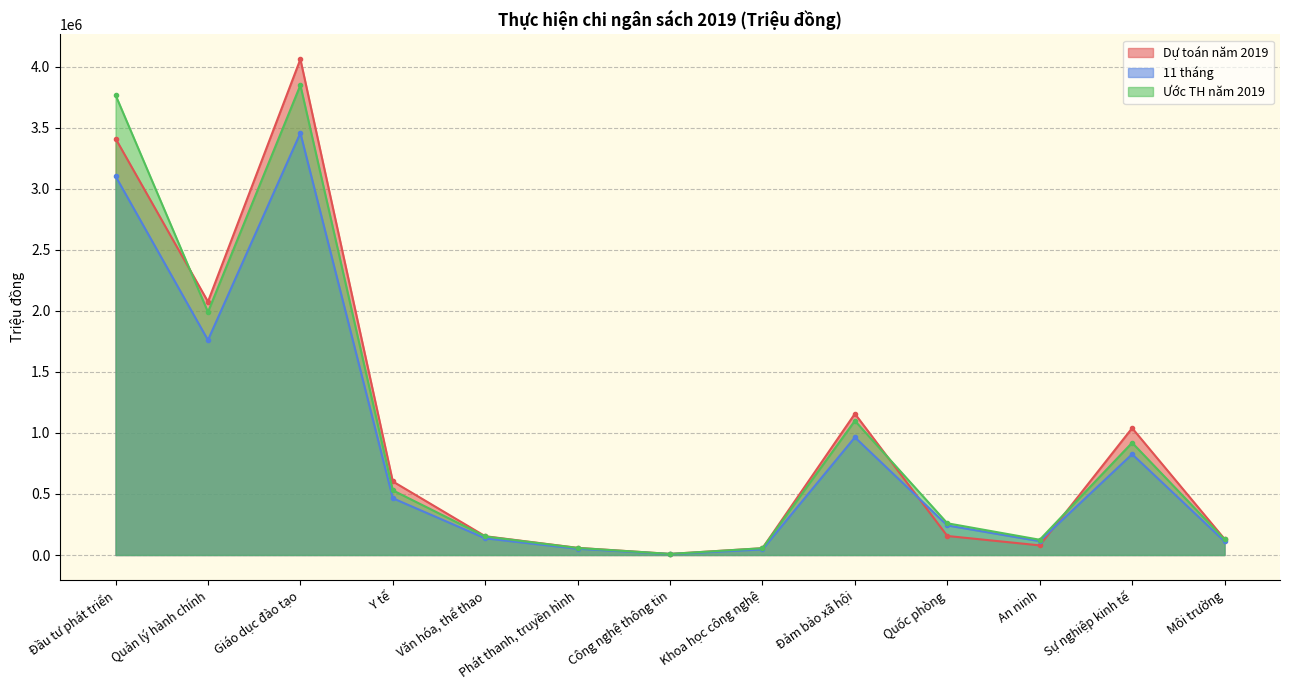

What are all the series names shown in the legend?

Dự toán năm 2019, 11 tháng, Ước TH năm 2019